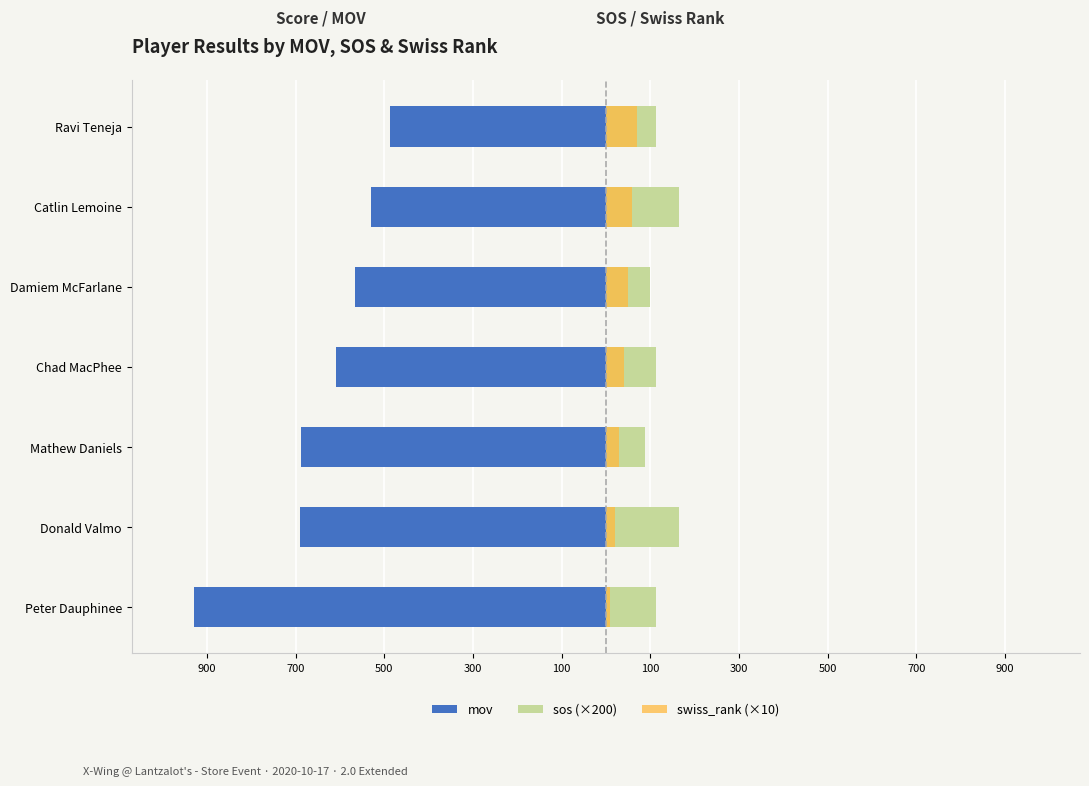

What are all the series names shown in the legend?

mov, sos (×200), swiss_rank (×10)